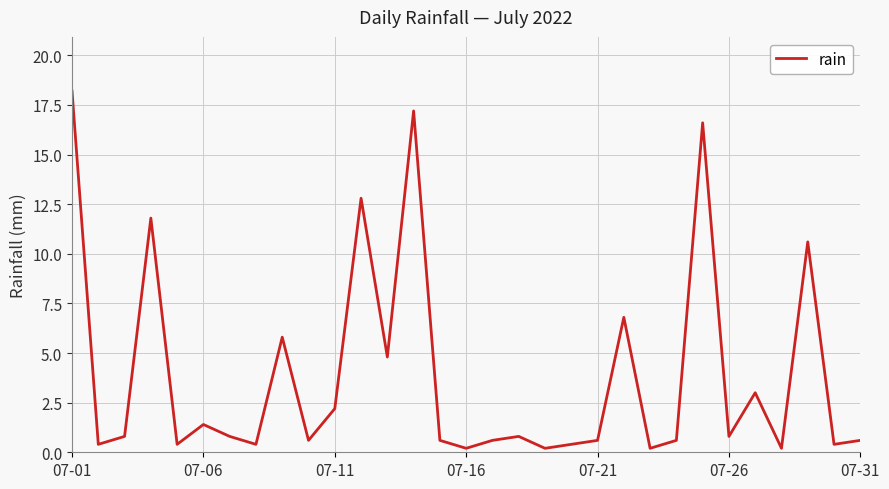

Reading right to left, what are all the values shown in this chart?

0.6	0.4	10.6	0.2	3.0	0.8	16.6	0.6	0.2	6.8	0.6	0.4	0.2	0.8	0.6	0.2	0.6	17.2	4.8	12.8	2.2	0.6	5.8	0.4	0.8	1.4	0.4	11.8	0.8	0.4	18.2